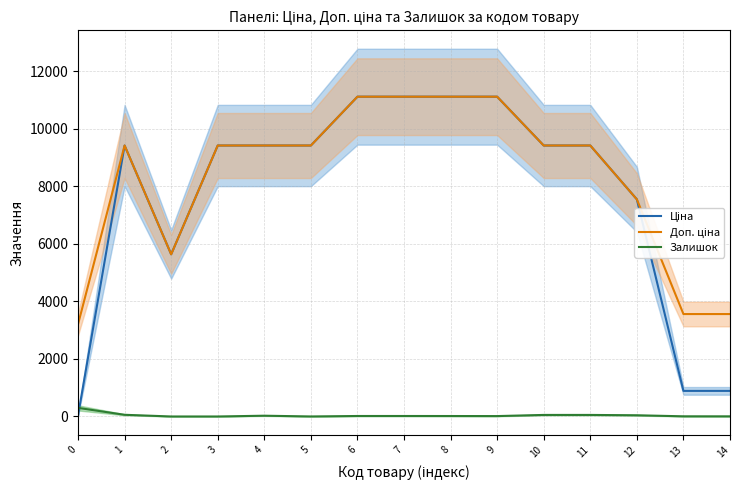

What is the approximate value of Залишок at 11?

54.0